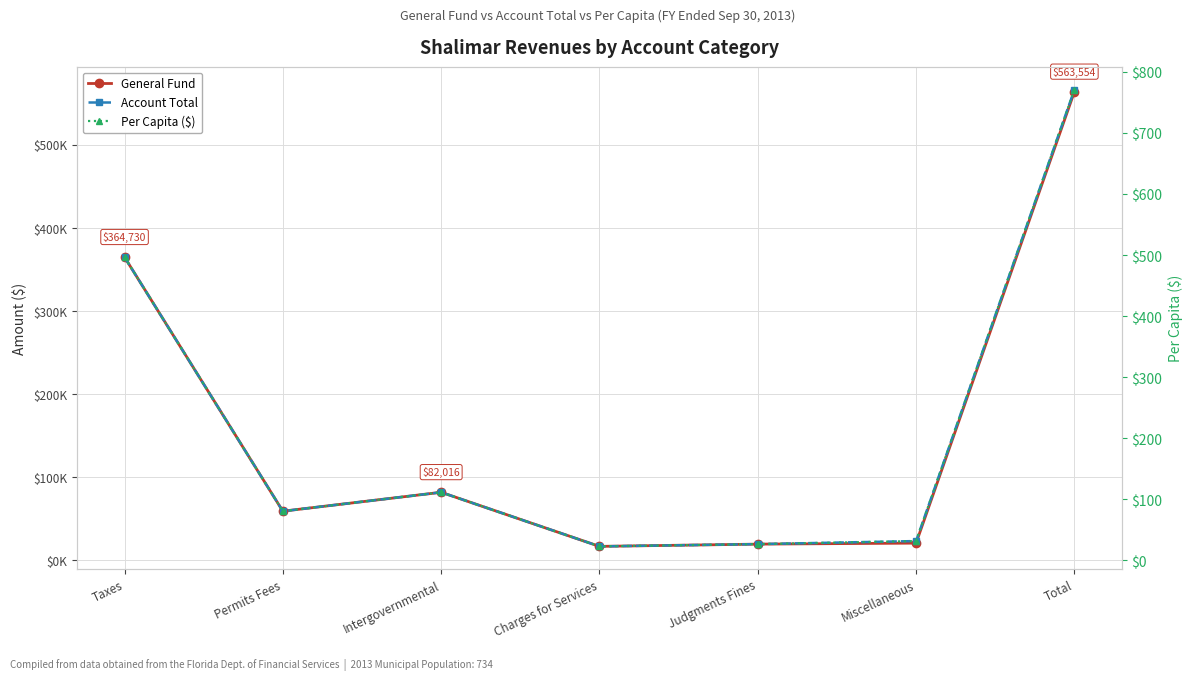

What is the label of the 2nd point from the left?

Permits Fees